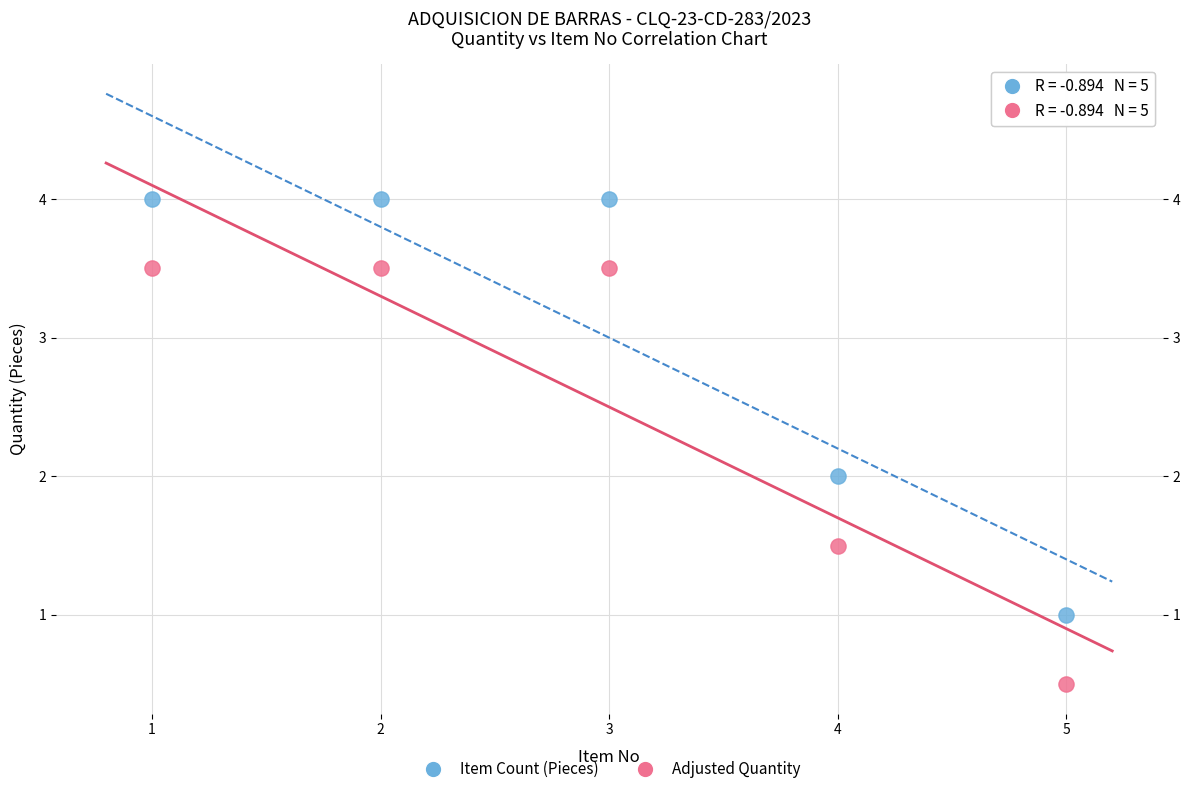

Across all data points, what is the average X value?

3.0